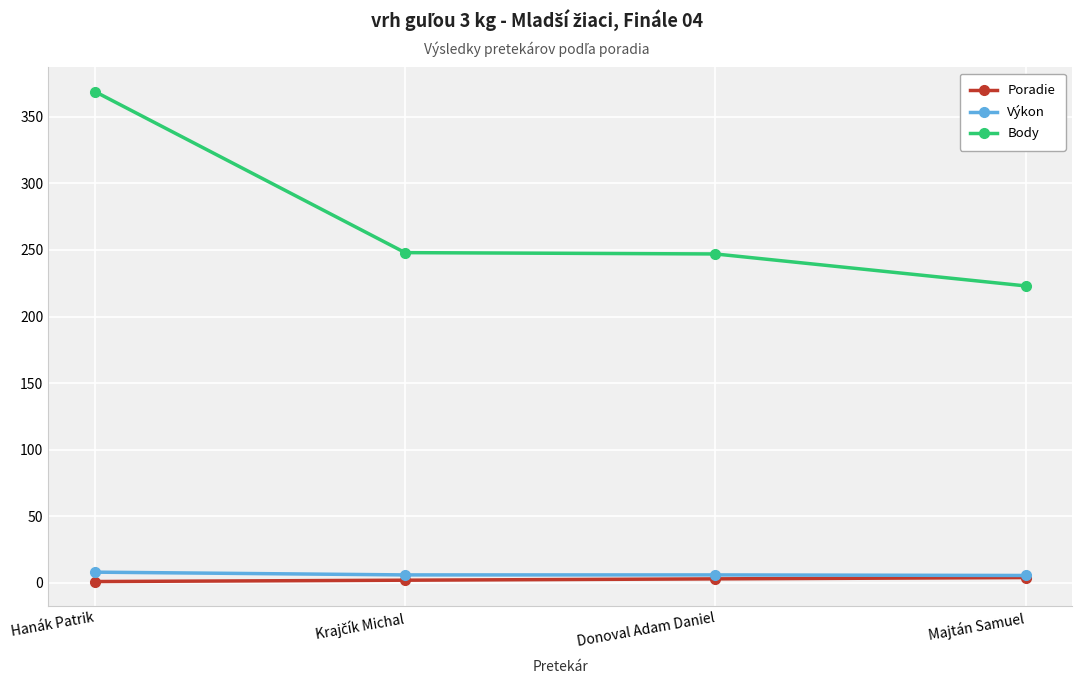

What is the value of the Body point at the 4th from the left?

223.0